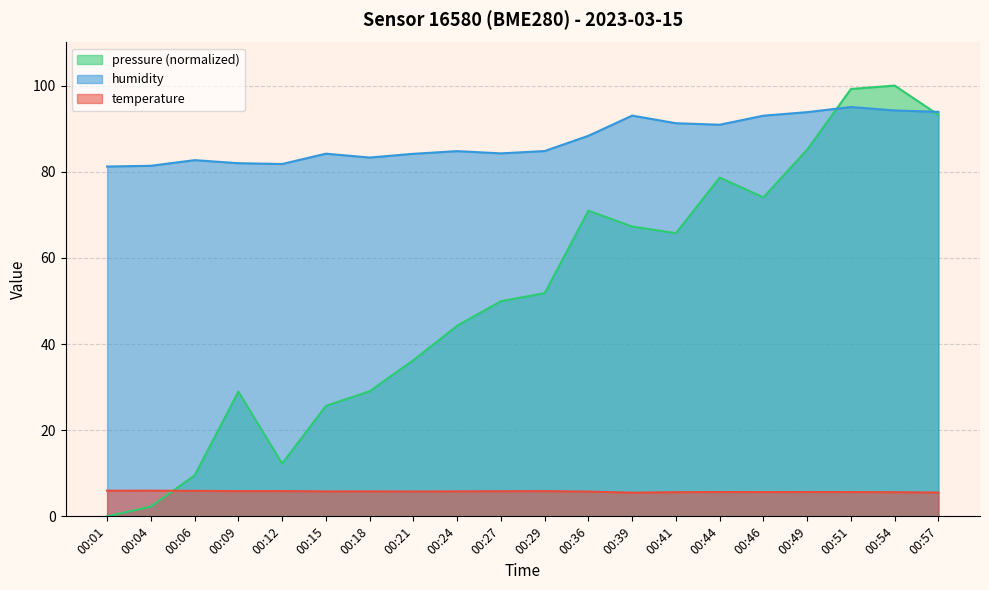

What is the approximate value of humidity at 00:29?

84.8